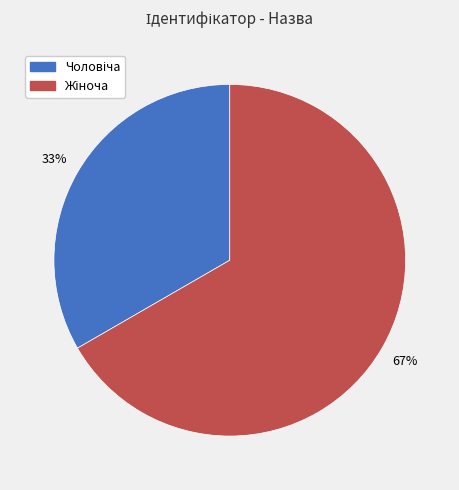

Is there any slice that represents more than half of the pie?

Yes